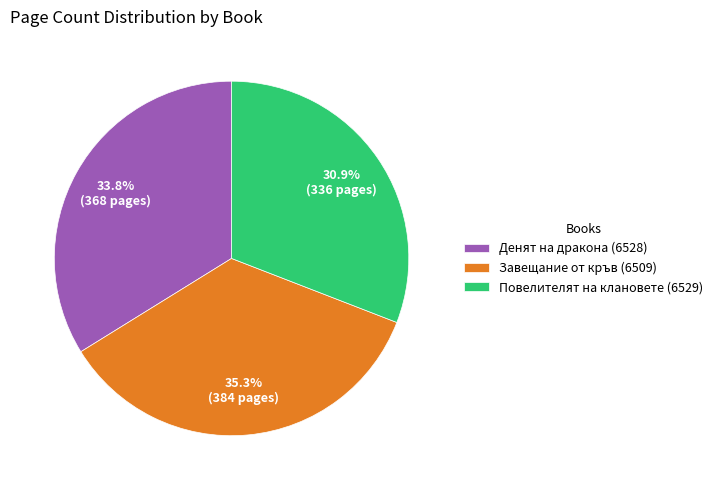

The Повелителят на клановете (6529) slice represents 31% of the pie. True or false?

True